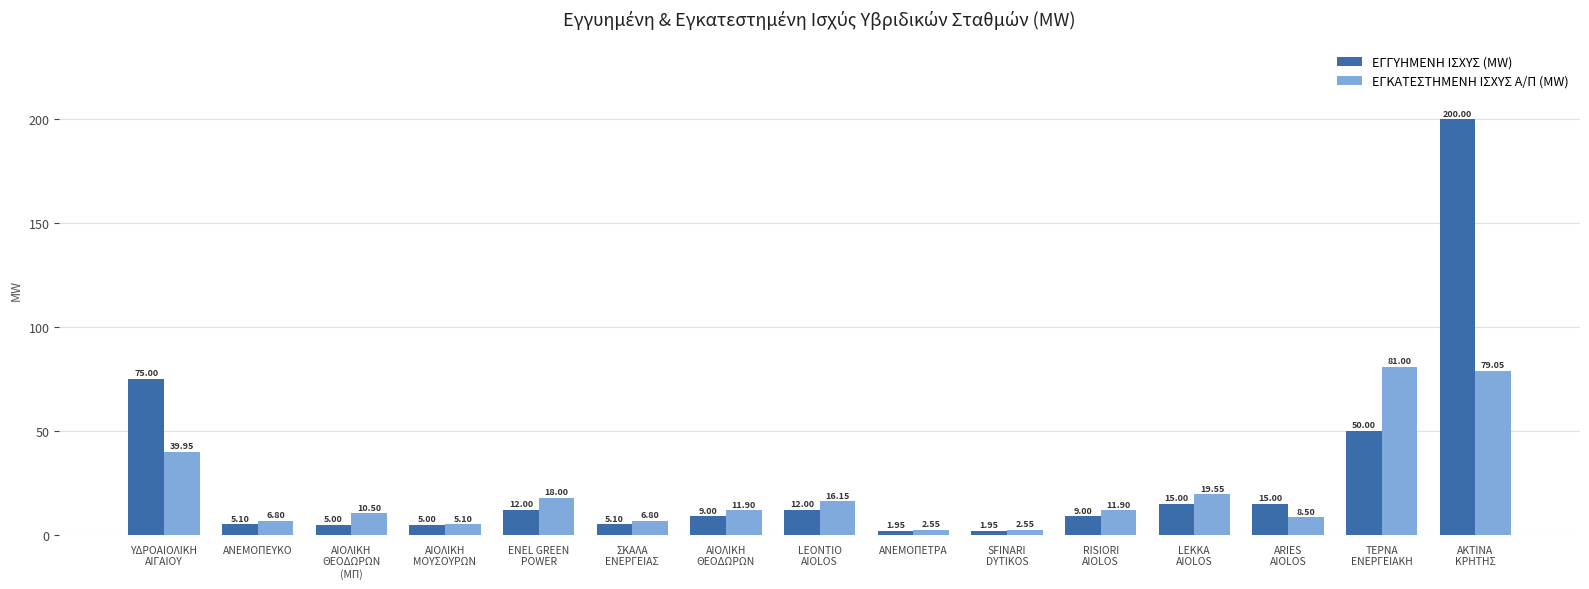

Rank the series by their maximum value, from highest to lowest.

ΕΓΓΥΗΜΕΝΗ ΙΣΧΥΣ (MW), ΕΓΚΑΤΕΣΤΗΜΕΝΗ ΙΣΧΥΣ Α/Π (MW)